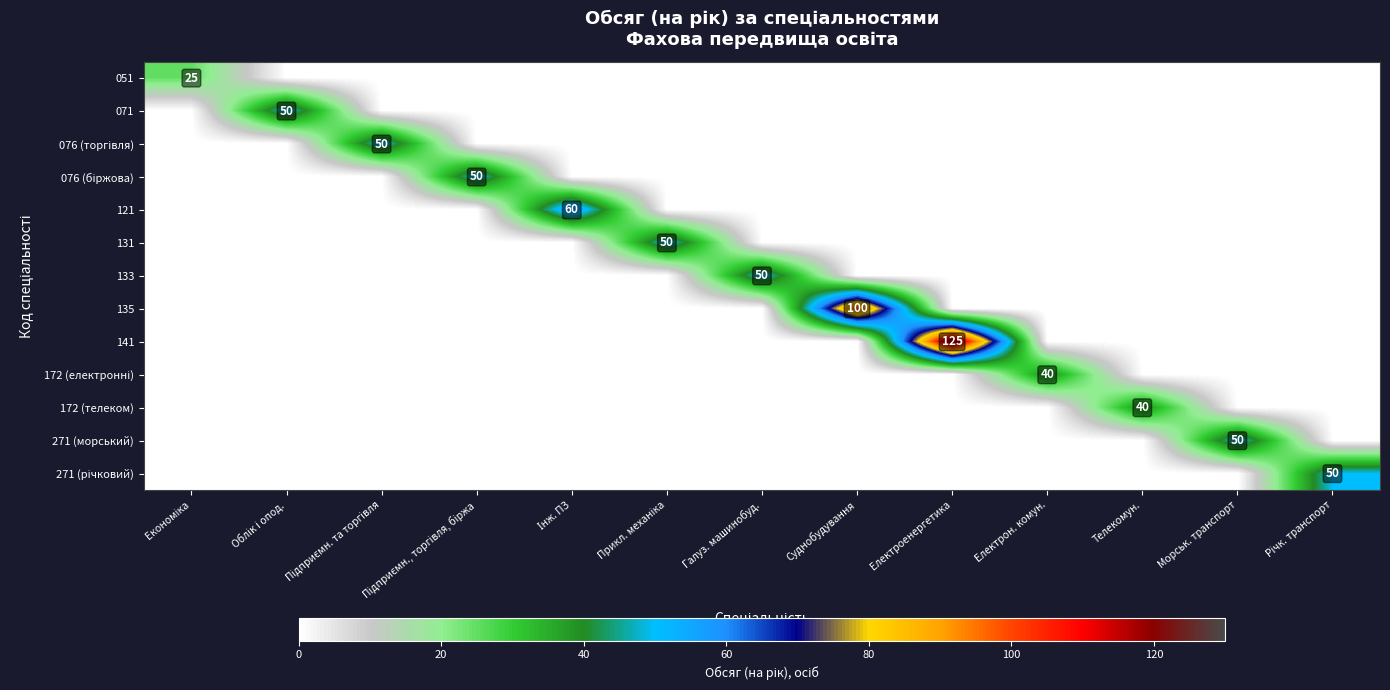

Which label corresponds to the largest value in the chart?

Електроенергетика